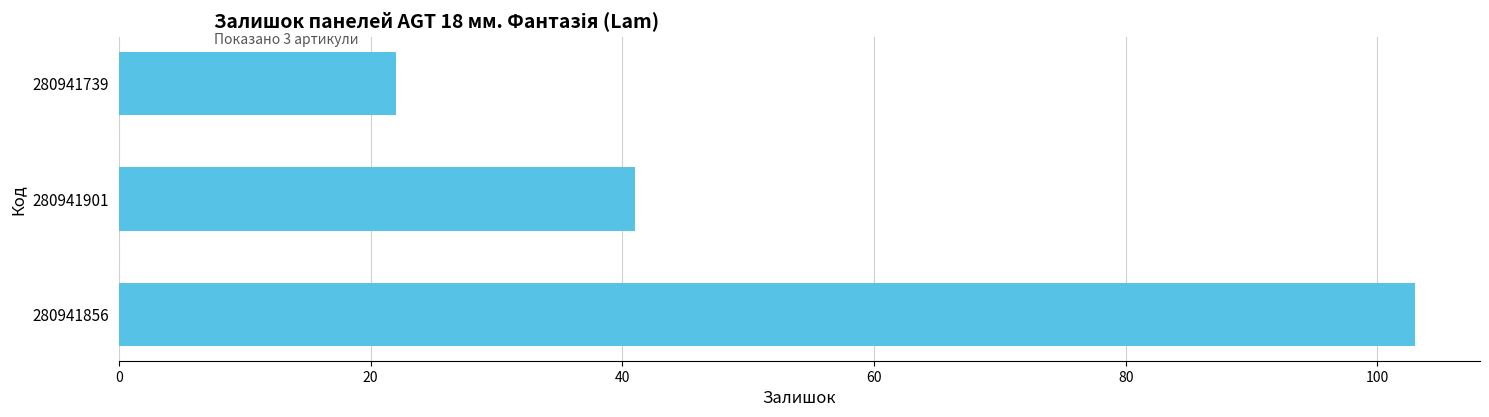

Reading bottom to top, what are all the values shown in this chart?

103	41	22